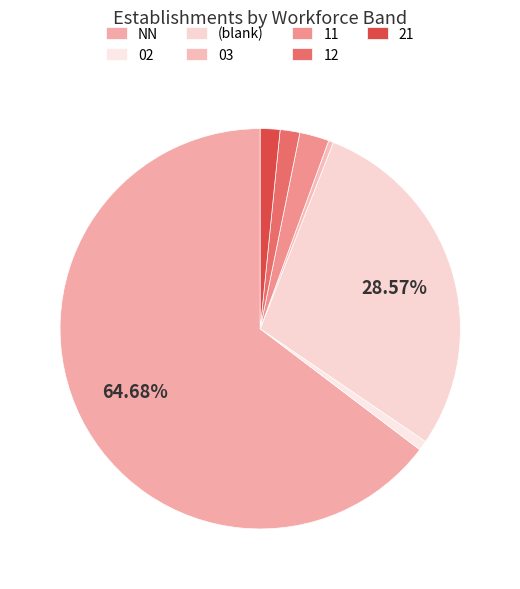

Is it true that 02 is 10% of the pie?

False